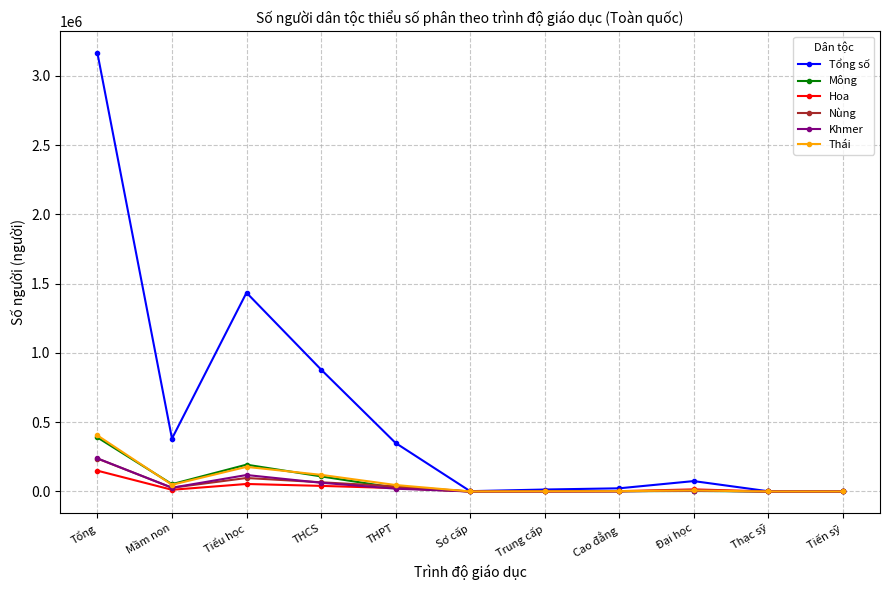

Which series has the widest spread of values?

Tổng số